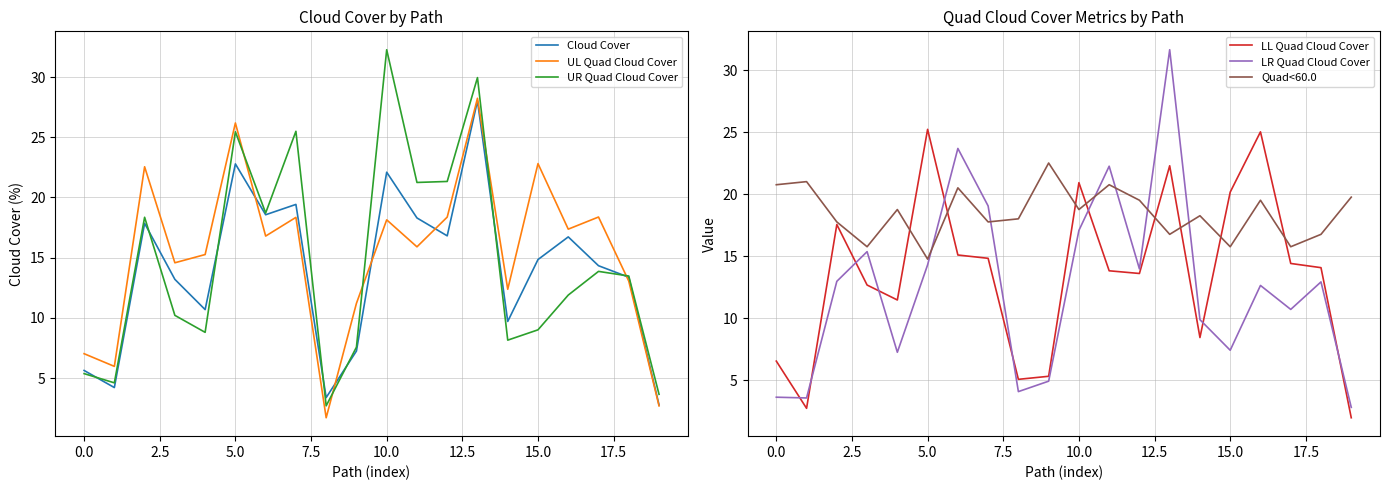

Read the LL Quad Cloud Cover value at 5.0.

25.2